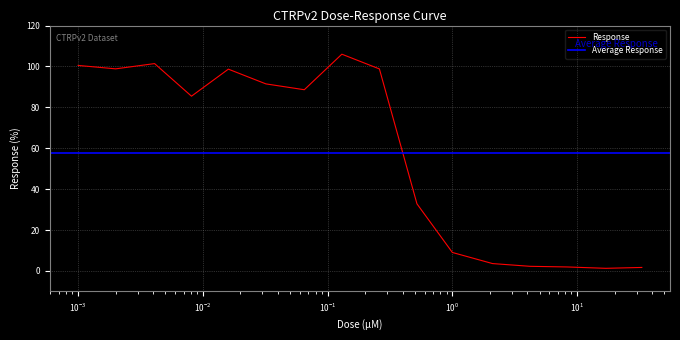

What is the change in value from 0.26 to 8.3?

-96.8